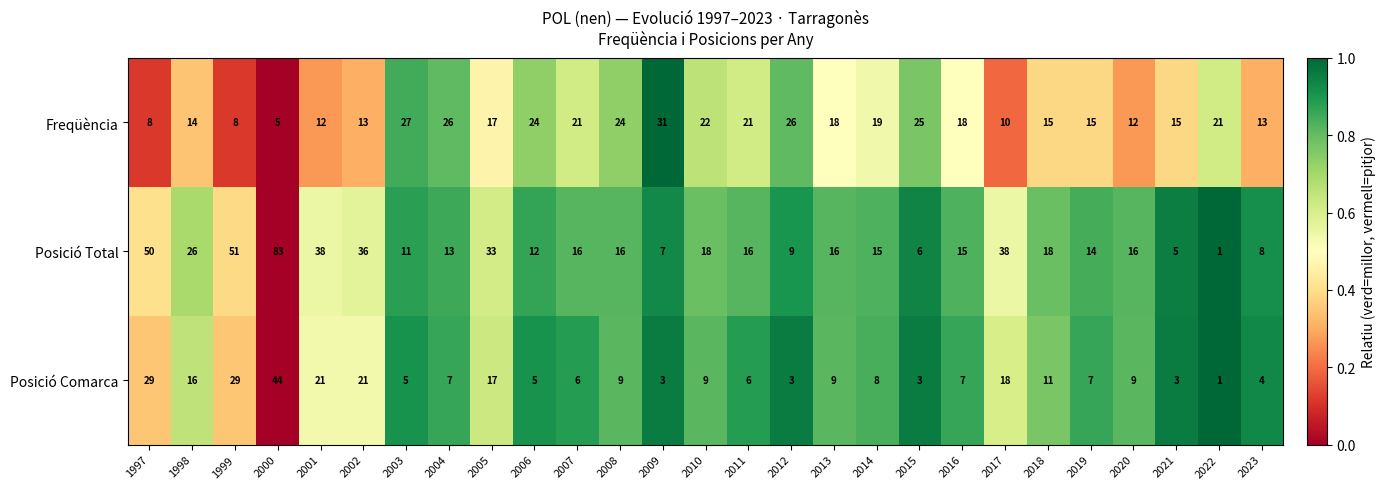

Between 2001 and 2014, which series saw the biggest shift?

Posició Total